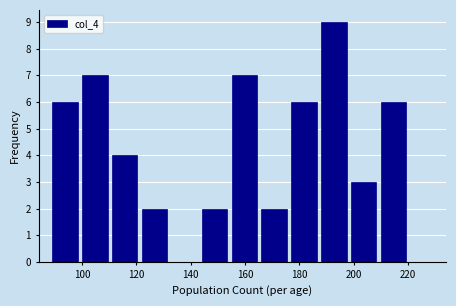

What is the height of the bar covering 177 to 188 on the x-axis? Neither the bar edges nor the heights are printed on the chart, so give them approximately, as read against the axes.

6